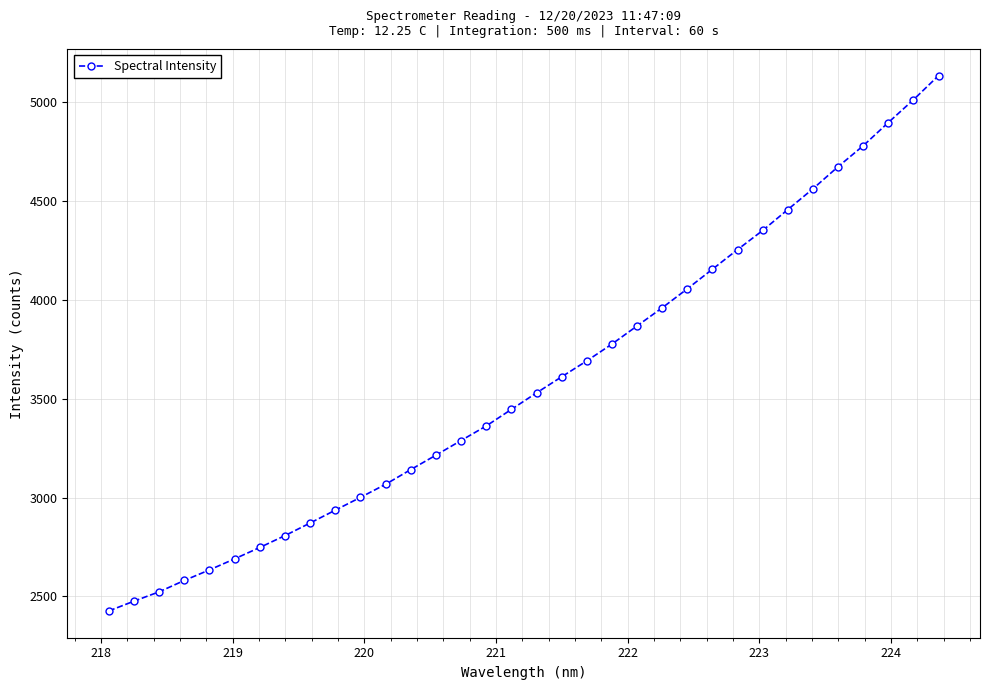

What is the sum of all values?

121992.5